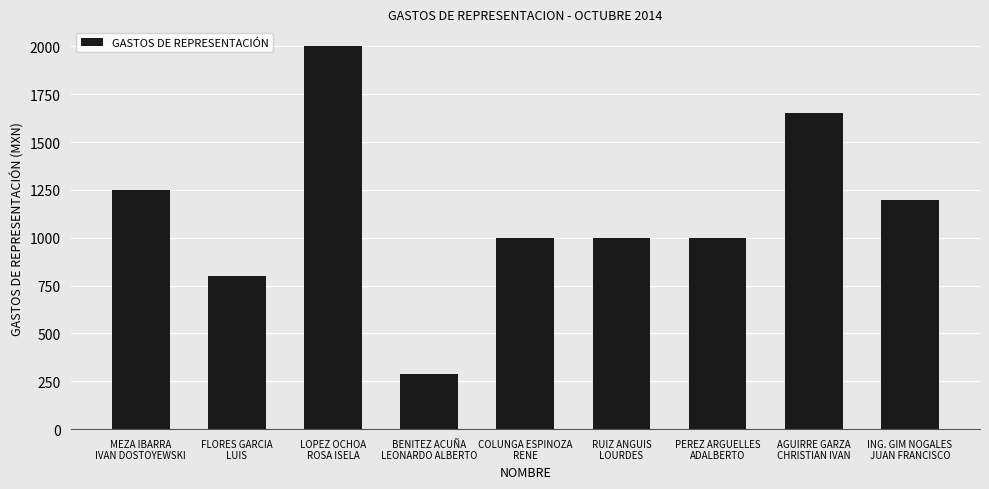

What is the smallest value displayed?

290